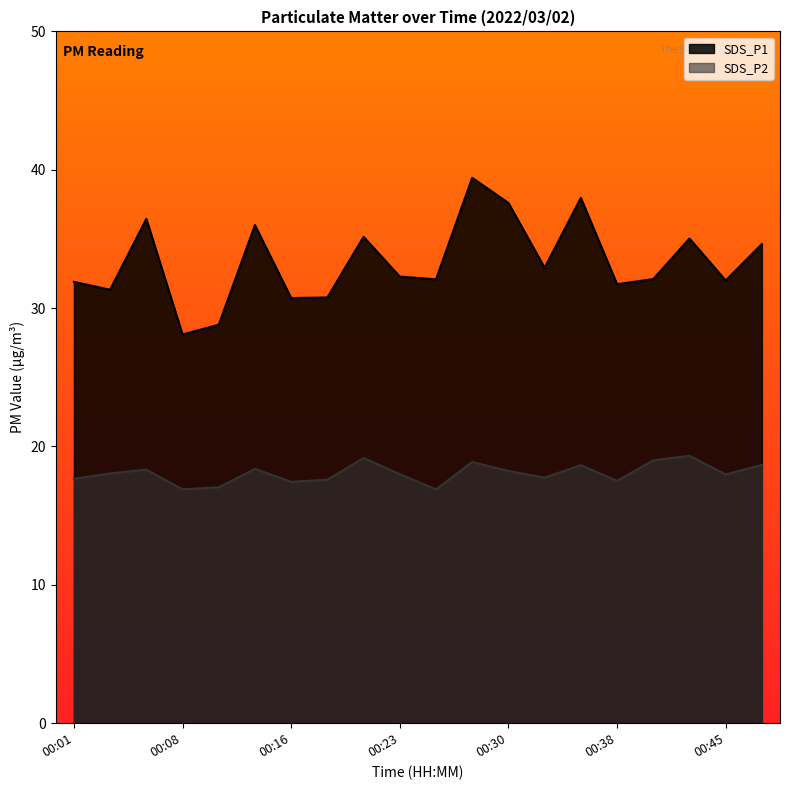

True or false: SDS_P2 has more than 1 interior local peaks.

True